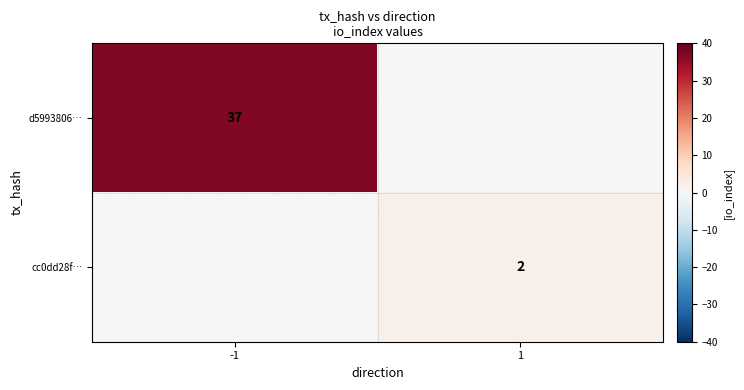

The value of cc0dd28f… at 1 is 3. True or false?

False